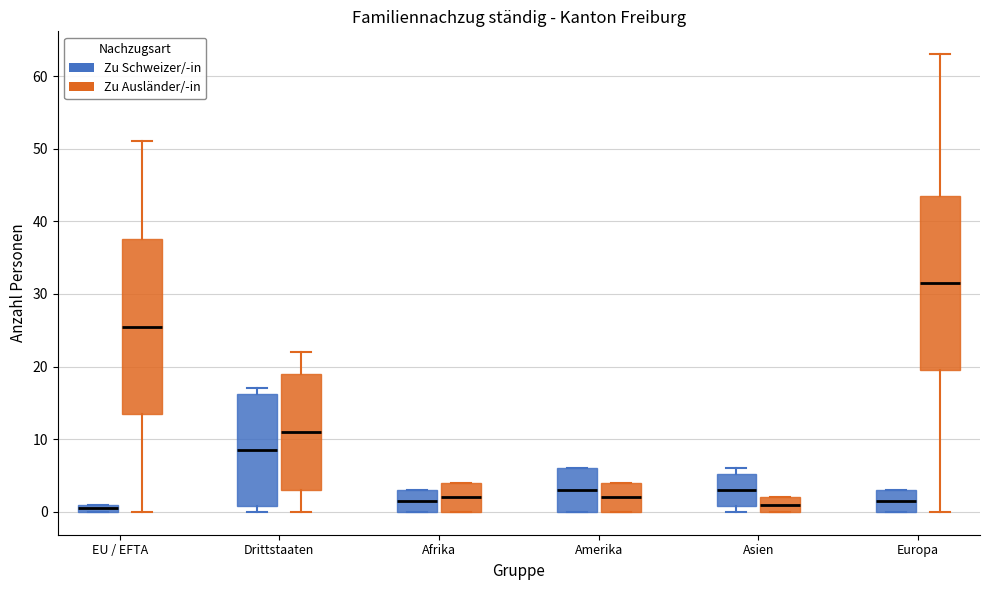

Where is the lower edge of the box for Amerika (Zu Schweizer/-in) on the y-axis? The values are not printed on the chart, so give them approximately, as read against the axis.

0